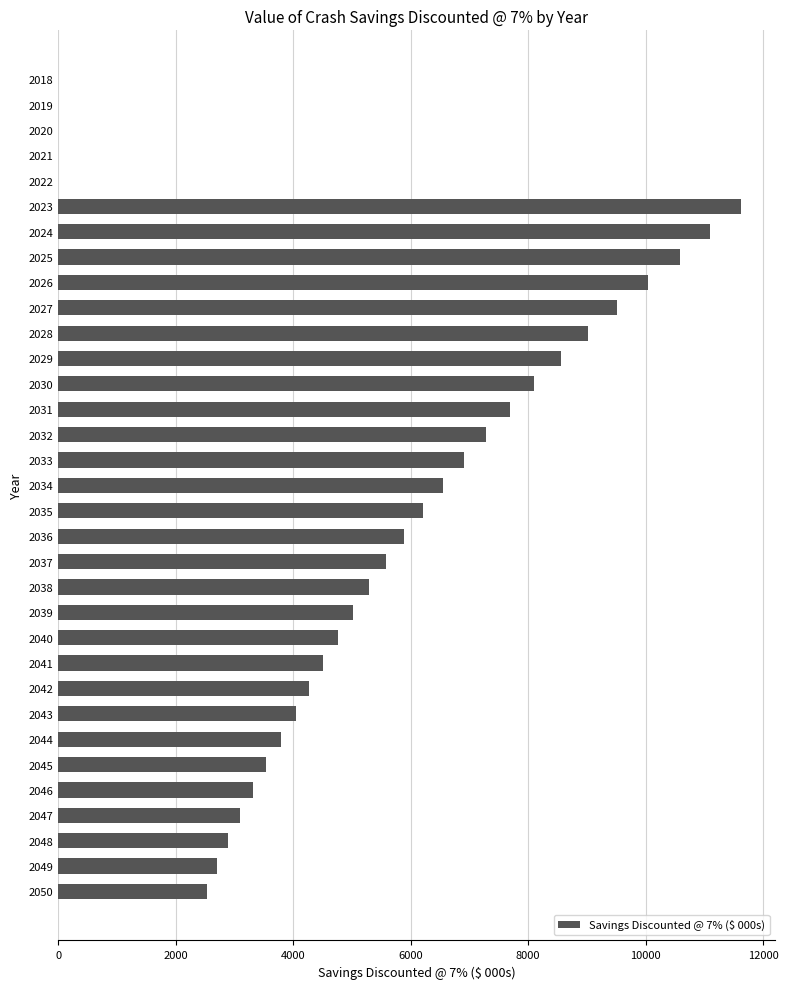

Where is the data nearest to the value 5813?

2036